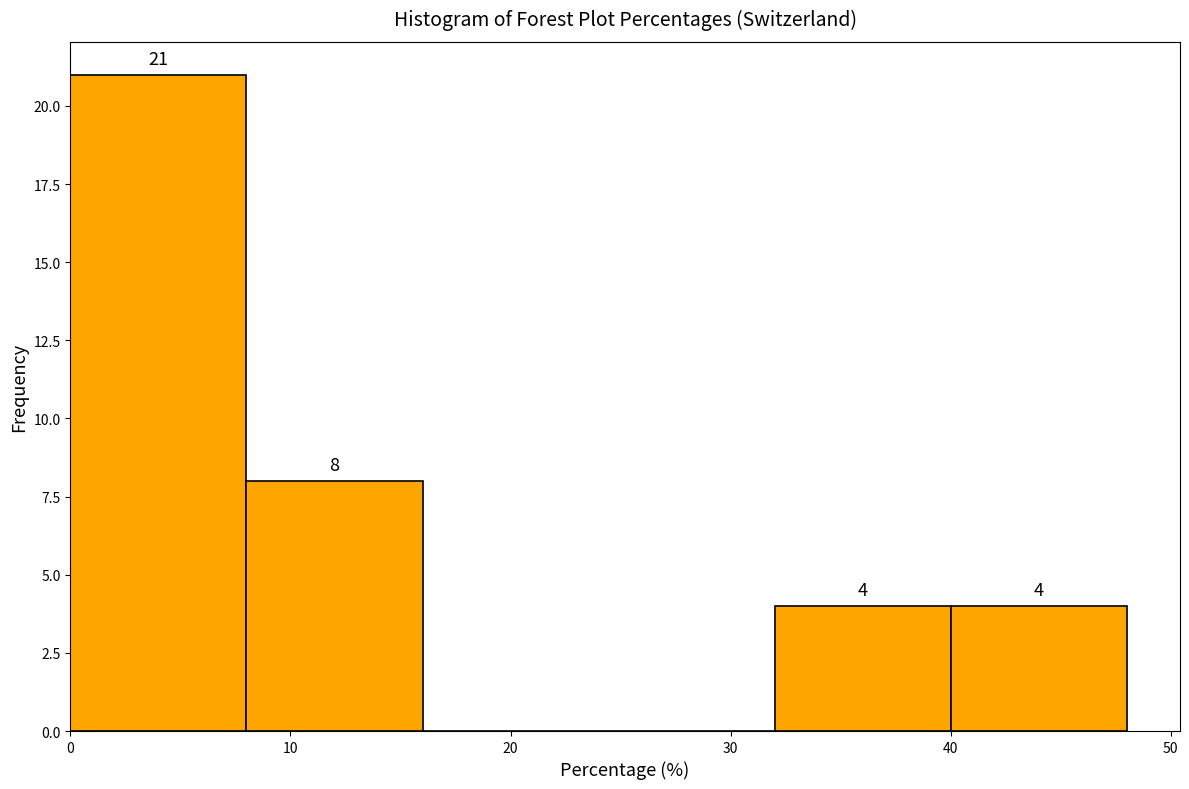

Which range on the x-axis has the tallest bar?

0 to 8